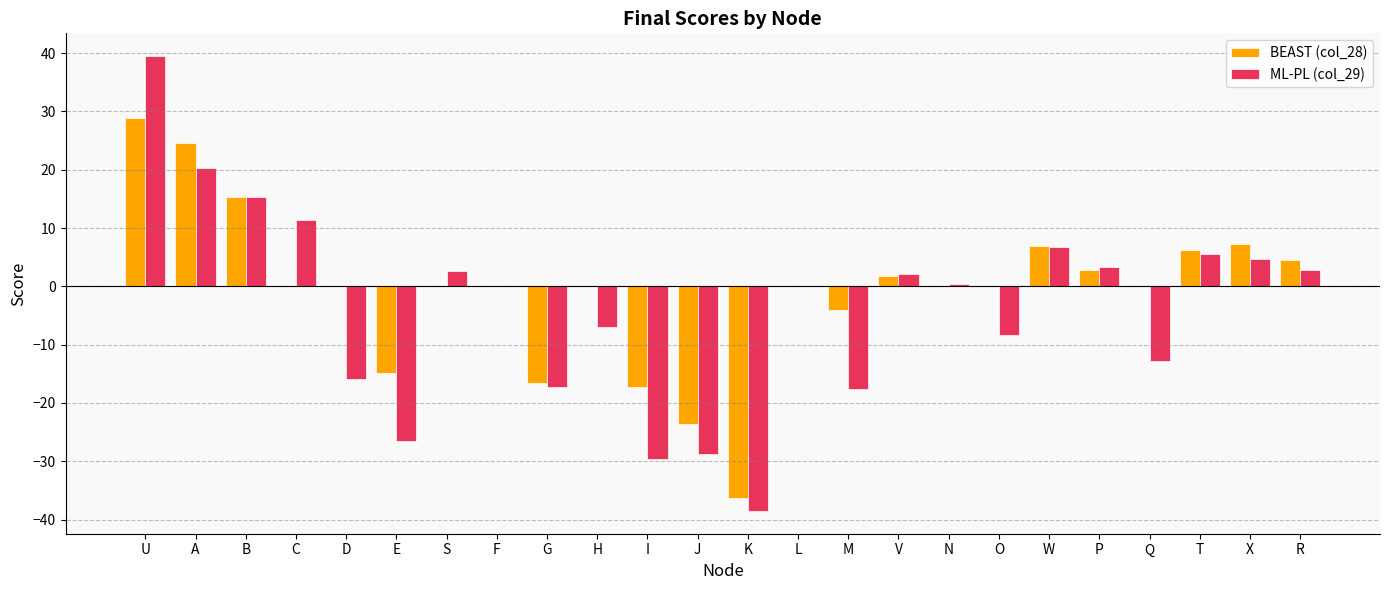

Which label corresponds to the largest value in the chart?

U